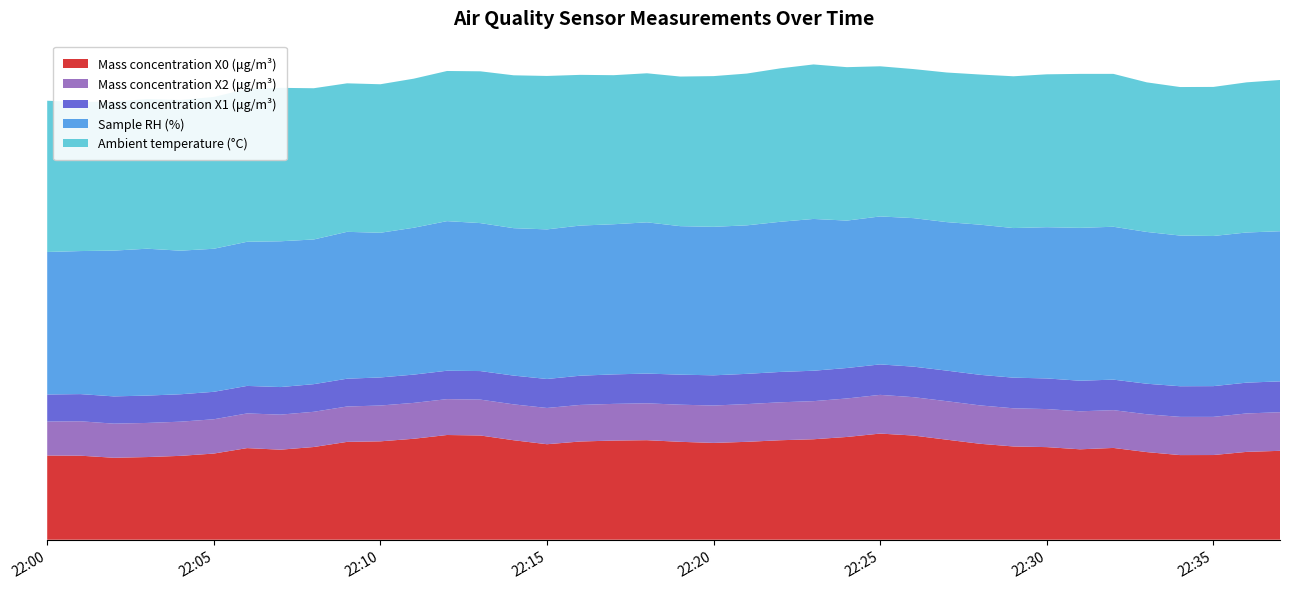

Reading right to left, list all the values displayed in this chart.

Mass concentration X0 (μg/m³): 2022-08-11 22:37:00=16.3	2022-08-11 22:36:00=16.1	2022-08-11 22:35:00=15.5	2022-08-11 22:34:00=15.5	2022-08-11 22:33:00=16.1	2022-08-11 22:32:00=16.8	2022-08-11 22:31:00=16.6	2022-08-11 22:30:00=17.0	2022-08-11 22:29:00=17.1	2022-08-11 22:28:00=17.6	2022-08-11 22:27:00=18.3	2022-08-11 22:26:00=19.1	2022-08-11 22:25:00=19.4	2022-08-11 22:24:00=18.8	2022-08-11 22:23:00=18.4	2022-08-11 22:22:00=18.2	2022-08-11 22:21:00=17.9	2022-08-11 22:20:00=17.7	2022-08-11 22:19:00=17.9	2022-08-11 22:18:00=18.2	2022-08-11 22:17:00=18.2	2022-08-11 22:16:00=18.0	2022-08-11 22:15:00=17.5	2022-08-11 22:14:00=18.2	2022-08-11 22:13:00=19.1	2022-08-11 22:12:00=19.2	2022-08-11 22:11:00=18.5	2022-08-11 22:10:00=18.0	2022-08-11 22:09:00=17.9	2022-08-11 22:08:00=17.0	2022-08-11 22:07:00=16.5	2022-08-11 22:06:00=16.8	2022-08-11 22:05:00=15.8	2022-08-11 22:04:00=15.4	2022-08-11 22:03:00=15.1	2022-08-11 22:02:00=15.0	2022-08-11 22:01:00=15.4	2022-08-11 22:00:00=15.4
Mass concentration X2 (μg/m³): 2022-08-11 22:37:00=7.1	2022-08-11 22:36:00=7.0	2022-08-11 22:35:00=7.0	2022-08-11 22:34:00=7.0	2022-08-11 22:33:00=6.9	2022-08-11 22:32:00=6.9	2022-08-11 22:31:00=7.0	2022-08-11 22:30:00=7.0	2022-08-11 22:29:00=7.0	2022-08-11 22:28:00=7.0	2022-08-11 22:27:00=7.0	2022-08-11 22:26:00=7.0	2022-08-11 22:25:00=7.1	2022-08-11 22:24:00=7.0	2022-08-11 22:23:00=7.0	2022-08-11 22:22:00=7.0	2022-08-11 22:21:00=6.9	2022-08-11 22:20:00=6.8	2022-08-11 22:19:00=6.8	2022-08-11 22:18:00=6.8	2022-08-11 22:17:00=6.7	2022-08-11 22:16:00=6.7	2022-08-11 22:15:00=6.6	2022-08-11 22:14:00=6.6	2022-08-11 22:13:00=6.6	2022-08-11 22:12:00=6.6	2022-08-11 22:11:00=6.6	2022-08-11 22:10:00=6.6	2022-08-11 22:09:00=6.5	2022-08-11 22:08:00=6.5	2022-08-11 22:07:00=6.4	2022-08-11 22:06:00=6.3	2022-08-11 22:05:00=6.3	2022-08-11 22:04:00=6.3	2022-08-11 22:03:00=6.2	2022-08-11 22:02:00=6.2	2022-08-11 22:01:00=6.3	2022-08-11 22:00:00=6.2
Mass concentration X1 (μg/m³): 2022-08-11 22:37:00=5.7	2022-08-11 22:36:00=5.6	2022-08-11 22:35:00=5.6	2022-08-11 22:34:00=5.6	2022-08-11 22:33:00=5.6	2022-08-11 22:32:00=5.6	2022-08-11 22:31:00=5.6	2022-08-11 22:30:00=5.6	2022-08-11 22:29:00=5.6	2022-08-11 22:28:00=5.6	2022-08-11 22:27:00=5.6	2022-08-11 22:26:00=5.6	2022-08-11 22:25:00=5.6	2022-08-11 22:24:00=5.6	2022-08-11 22:23:00=5.6	2022-08-11 22:22:00=5.6	2022-08-11 22:21:00=5.5	2022-08-11 22:20:00=5.5	2022-08-11 22:19:00=5.5	2022-08-11 22:18:00=5.5	2022-08-11 22:17:00=5.4	2022-08-11 22:16:00=5.3	2022-08-11 22:15:00=5.3	2022-08-11 22:14:00=5.3	2022-08-11 22:13:00=5.2	2022-08-11 22:12:00=5.2	2022-08-11 22:11:00=5.2	2022-08-11 22:10:00=5.1	2022-08-11 22:09:00=5.1	2022-08-11 22:08:00=5.1	2022-08-11 22:07:00=5.0	2022-08-11 22:06:00=5.0	2022-08-11 22:05:00=5.0	2022-08-11 22:04:00=5.0	2022-08-11 22:03:00=5.0	2022-08-11 22:02:00=5.0	2022-08-11 22:01:00=5.0	2022-08-11 22:00:00=5.0
Sample RH (%): 2022-08-11 22:37:00=27.5	2022-08-11 22:36:00=27.5	2022-08-11 22:35:00=27.5	2022-08-11 22:34:00=27.6	2022-08-11 22:33:00=27.8	2022-08-11 22:32:00=28.0	2022-08-11 22:31:00=28.0	2022-08-11 22:30:00=27.7	2022-08-11 22:29:00=27.4	2022-08-11 22:28:00=27.5	2022-08-11 22:27:00=27.2	2022-08-11 22:26:00=27.2	2022-08-11 22:25:00=27.1	2022-08-11 22:24:00=27.0	2022-08-11 22:23:00=27.8	2022-08-11 22:22:00=27.5	2022-08-11 22:21:00=27.2	2022-08-11 22:20:00=27.2	2022-08-11 22:19:00=27.2	2022-08-11 22:18:00=27.7	2022-08-11 22:17:00=27.5	2022-08-11 22:16:00=27.5	2022-08-11 22:15:00=27.4	2022-08-11 22:14:00=27.0	2022-08-11 22:13:00=27.1	2022-08-11 22:12:00=27.4	2022-08-11 22:11:00=26.9	2022-08-11 22:10:00=26.5	2022-08-11 22:09:00=26.9	2022-08-11 22:08:00=26.5	2022-08-11 22:07:00=26.7	2022-08-11 22:06:00=26.4	2022-08-11 22:05:00=26.2	2022-08-11 22:04:00=26.3	2022-08-11 22:03:00=26.9	2022-08-11 22:02:00=26.7	2022-08-11 22:01:00=26.2	2022-08-11 22:00:00=26.1
Ambient temperature (°C): 2022-08-11 22:37:00=27.7	2022-08-11 22:36:00=27.5	2022-08-11 22:35:00=27.3	2022-08-11 22:34:00=27.2	2022-08-11 22:33:00=27.4	2022-08-11 22:32:00=28.0	2022-08-11 22:31:00=28.2	2022-08-11 22:30:00=28.0	2022-08-11 22:29:00=27.8	2022-08-11 22:28:00=27.5	2022-08-11 22:27:00=27.4	2022-08-11 22:26:00=27.3	2022-08-11 22:25:00=27.5	2022-08-11 22:24:00=28.1	2022-08-11 22:23:00=28.3	2022-08-11 22:22:00=28.1	2022-08-11 22:21:00=27.8	2022-08-11 22:20:00=27.6	2022-08-11 22:19:00=27.4	2022-08-11 22:18:00=27.3	2022-08-11 22:17:00=27.3	2022-08-11 22:16:00=27.6	2022-08-11 22:15:00=28.1	2022-08-11 22:14:00=28.0	2022-08-11 22:13:00=27.8	2022-08-11 22:12:00=27.5	2022-08-11 22:11:00=27.3	2022-08-11 22:10:00=27.2	2022-08-11 22:09:00=27.2	2022-08-11 22:08:00=27.7	2022-08-11 22:07:00=28.1	2022-08-11 22:06:00=28.0	2022-08-11 22:05:00=27.8	2022-08-11 22:04:00=27.6	2022-08-11 22:03:00=27.4	2022-08-11 22:02:00=27.3	2022-08-11 22:01:00=27.3	2022-08-11 22:00:00=27.7